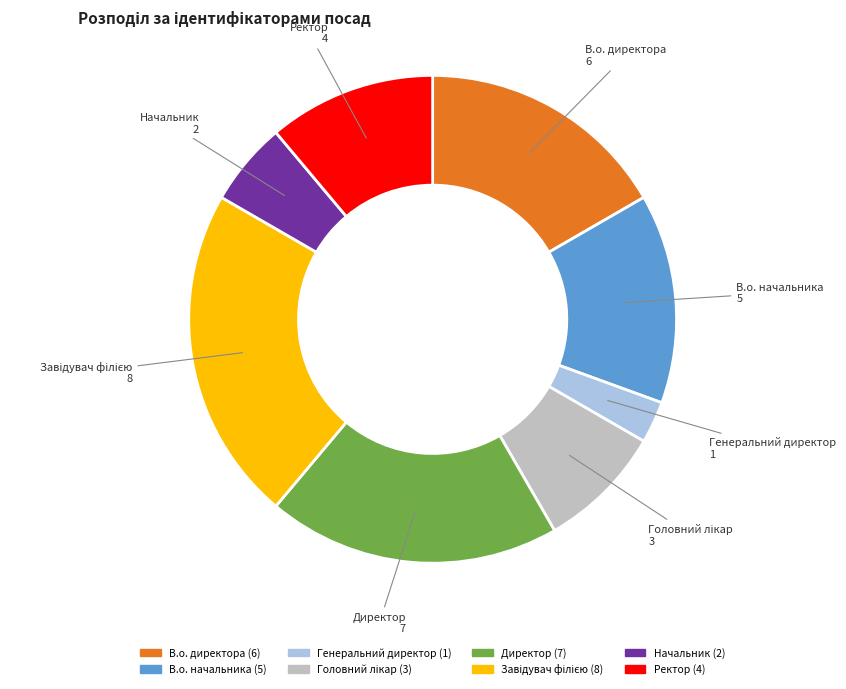

True or false: Генеральний директор accounts for 11% of the total.

False